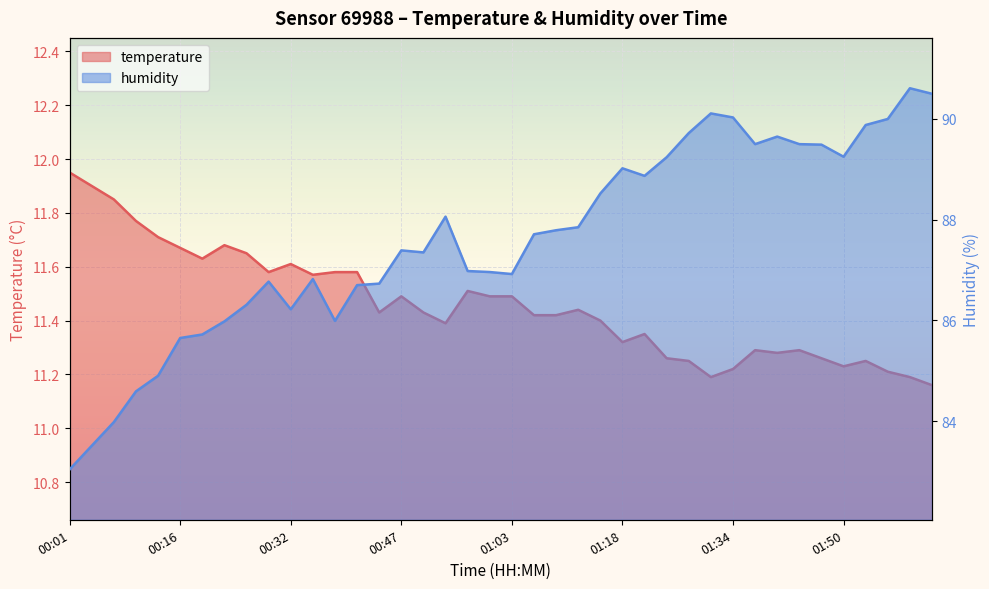

True or false: temperature and humidity cross at least once.

False